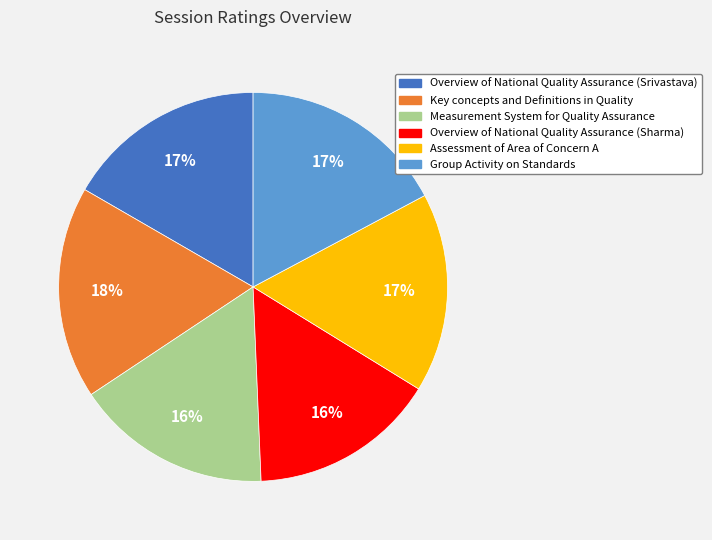

Does any single category account for the majority?

No